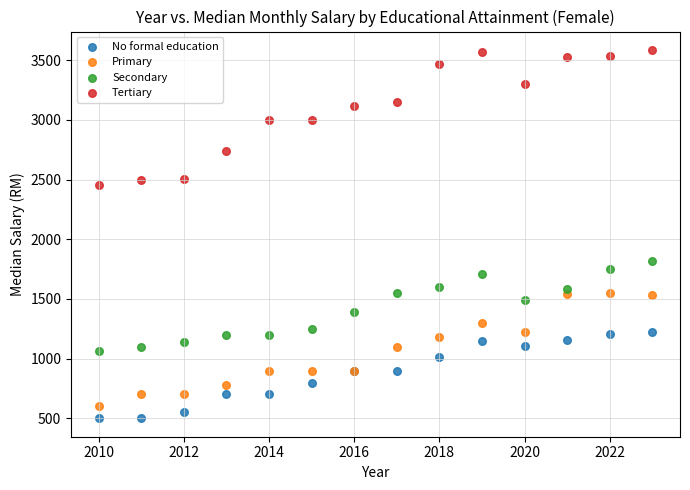

Which series contains the lowest Y value?

No formal education